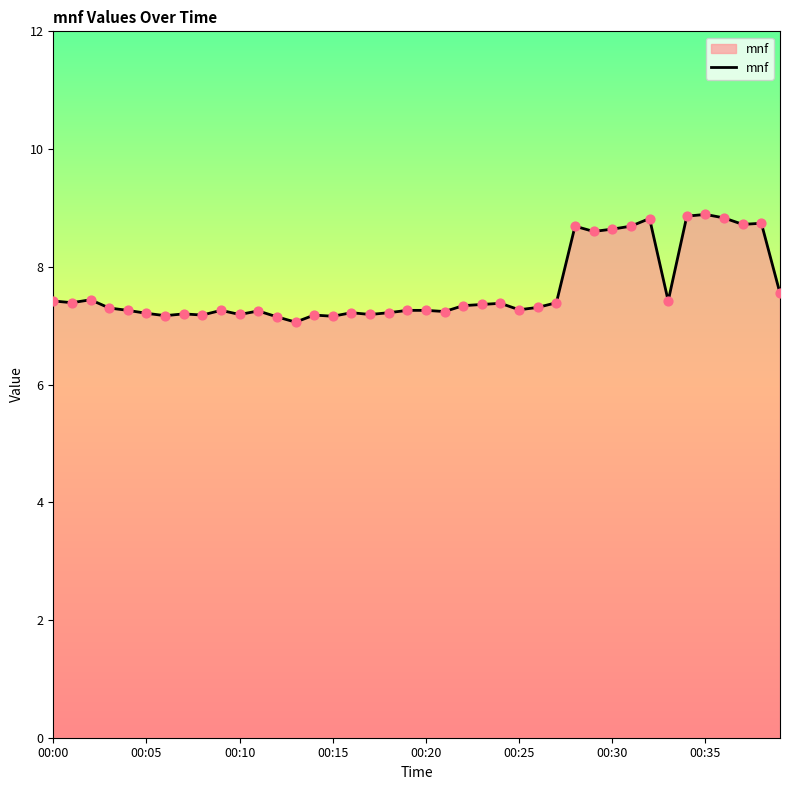

What is the greatest value displayed?

8.9